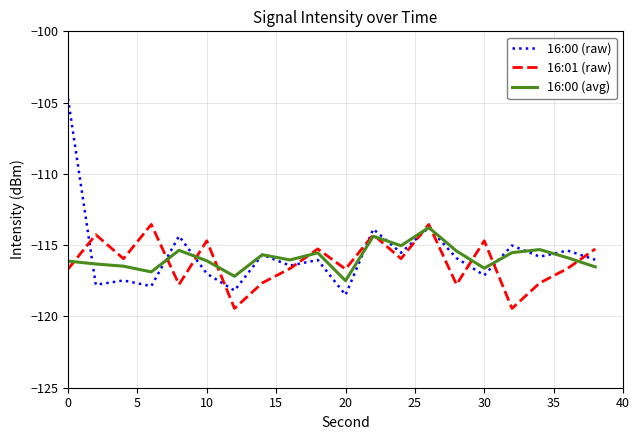

What is the maximum value for 16:01 (raw)?

-113.5